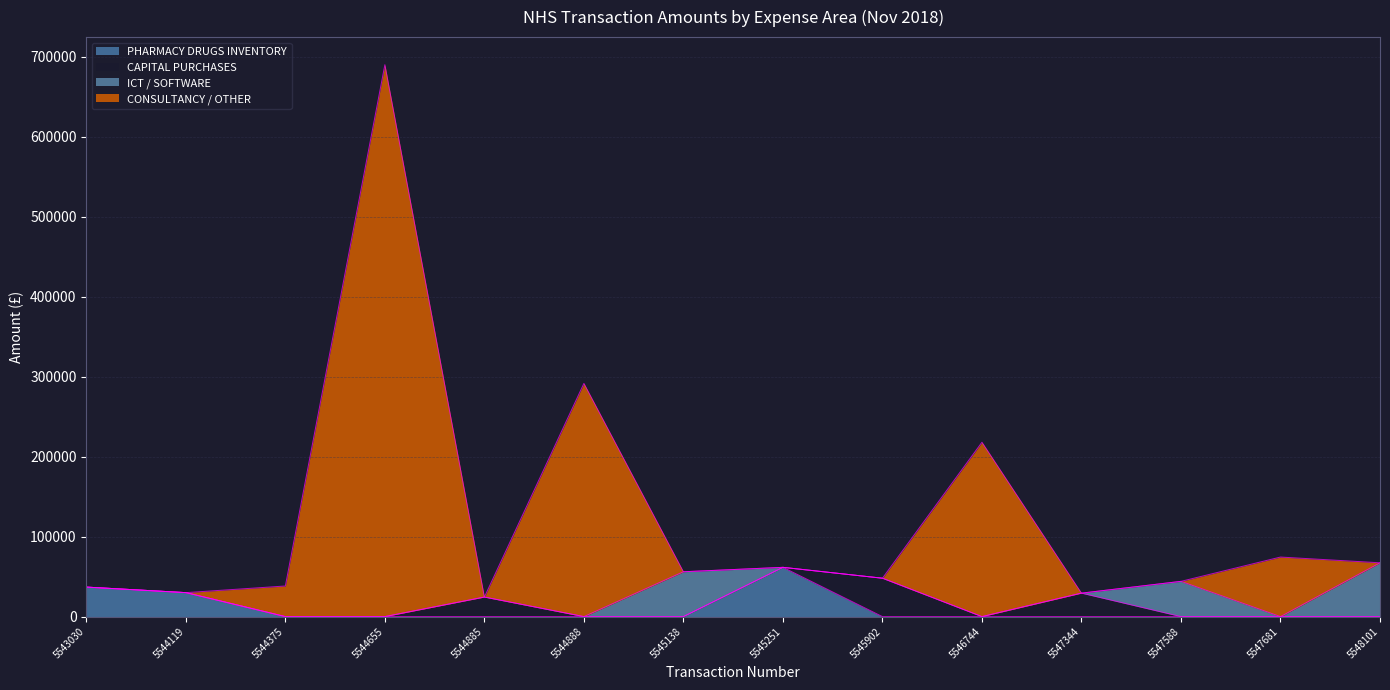

How many interior local peaks does the PHARMACY DRUGS INVENTORY series have?

1